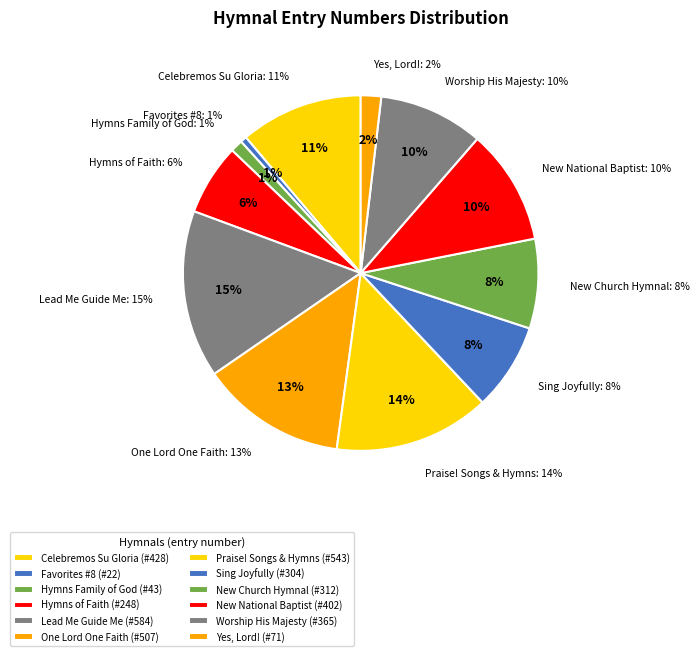

Rank the categories by value from lowest to highest.

Favorites Number 8, Hymns for the Family of God, Yes, Lord!, Hymns of Faith, Sing Joyfully, The New Church Hymnal, Worship His Majesty, The New National Baptist Hymnal, Celebremos Su Gloria, One Lord, One Faith, One Baptism, Praise! Our Songs and Hymns, Lead Me, Guide Me (2nd ed.)